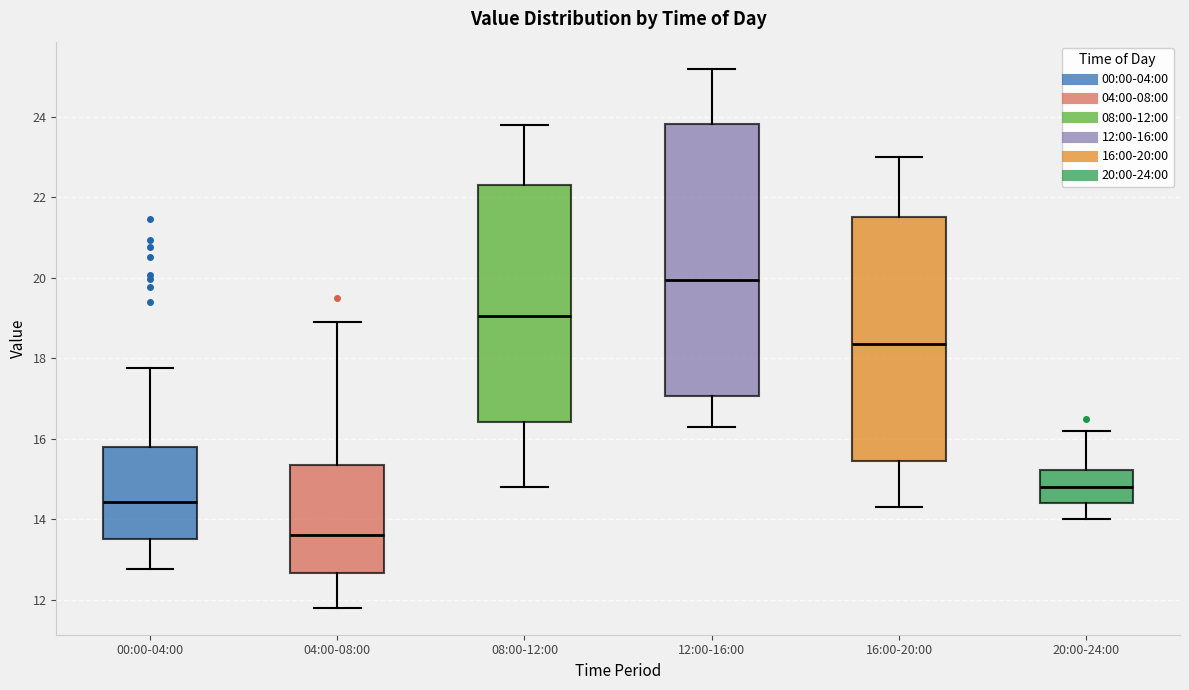

Reading left to right, read every box against the y-axis: the position of its median line, the range the box covers, and the ends of its whiskers. The values are not printed on the chart, so give them approximately, as read against the axis.

00:00-04:00: median 14.4, box 13.6 to 15.8, whiskers 12.8 to 17.8
04:00-08:00: median 13.6, box 12.6 to 15.4, whiskers 11.8 to 19.0
08:00-12:00: median 19.0, box 16.4 to 22.4, whiskers 14.8 to 23.8
12:00-16:00: median 20.0, box 17.0 to 23.8, whiskers 16.4 to 25.2
16:00-20:00: median 18.4, box 15.4 to 21.6, whiskers 14.4 to 23.0
20:00-24:00: median 14.8, box 14.4 to 15.2, whiskers 14.0 to 16.2